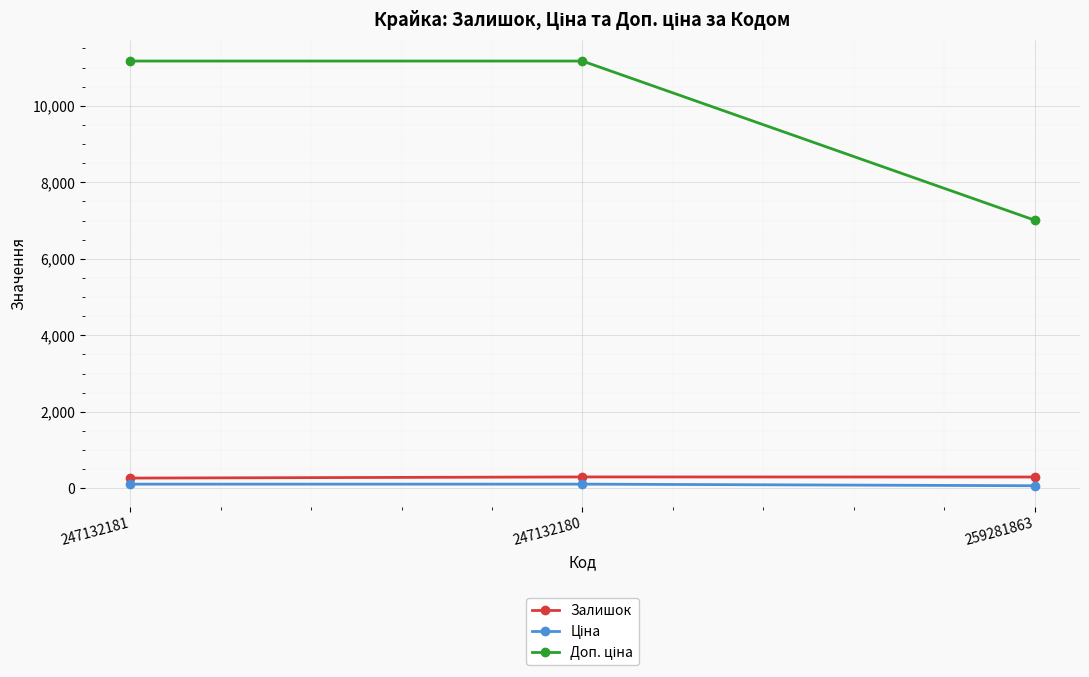

What is the lowest value of the Залишок series?

270.0